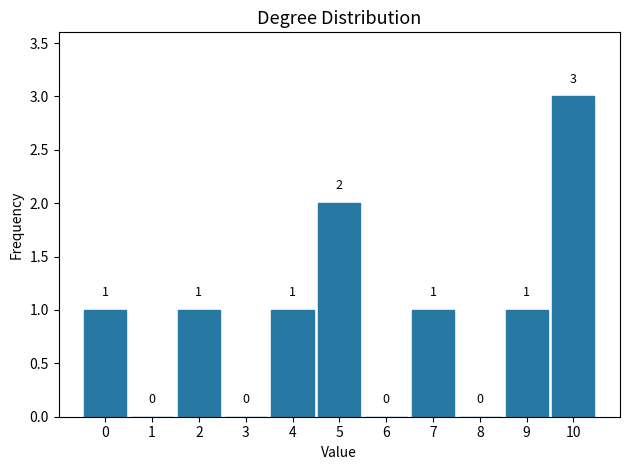

Reading left to right, list all the values displayed in this chart.

0=1	1=0	2=1	3=0	4=1	5=2	6=0	7=1	8=0	9=1	10=3